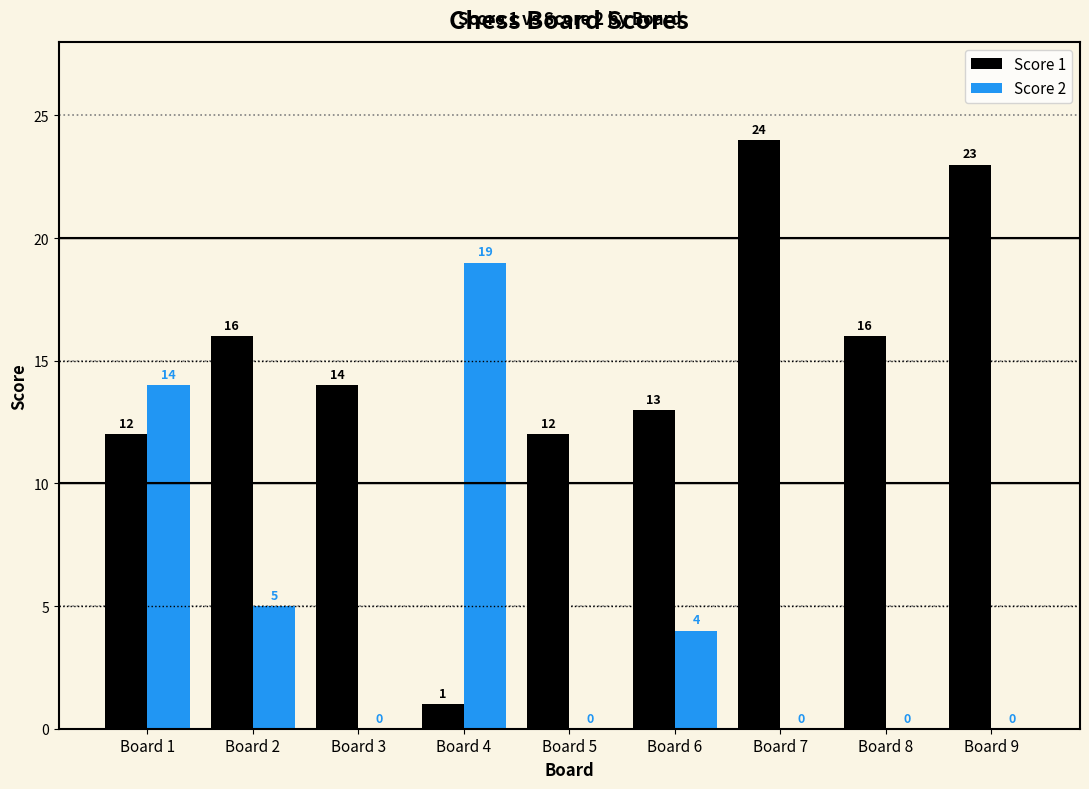

How many groups of bars are there?

9